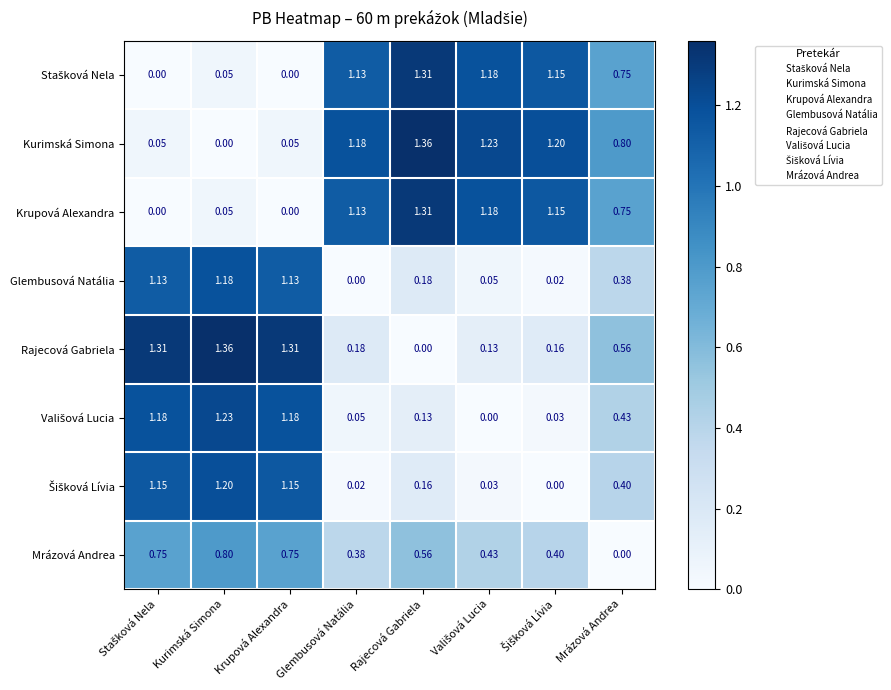

At which label is Rajecová Gabriela closest to 0?

Rajecová Gabriela